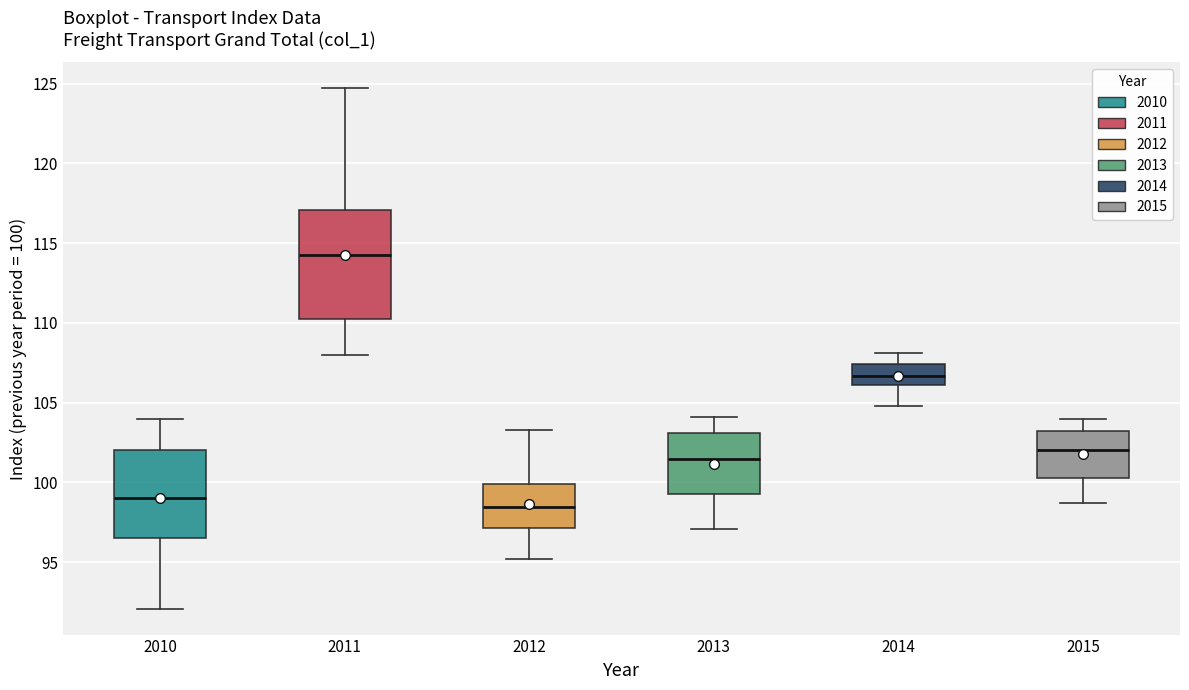

Comparing the boxes themselves (not the whiskers), which one is the tallest?

2011